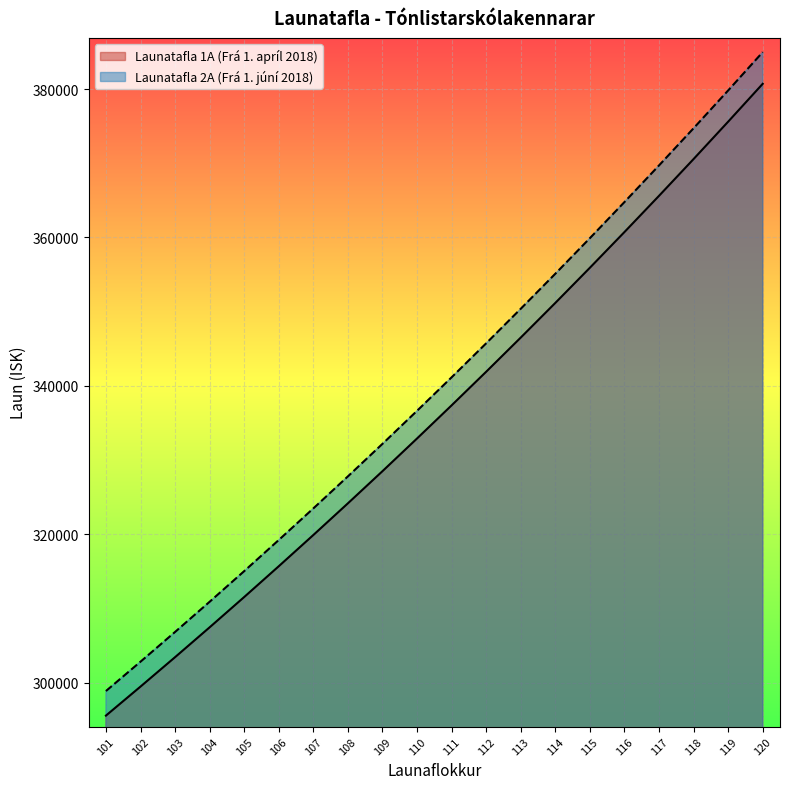

At 112, list the series in order from smallest to largest.

Launatafla 1A (Frá 1. apríl 2018), Launatafla 2A (Frá 1. júní 2018)